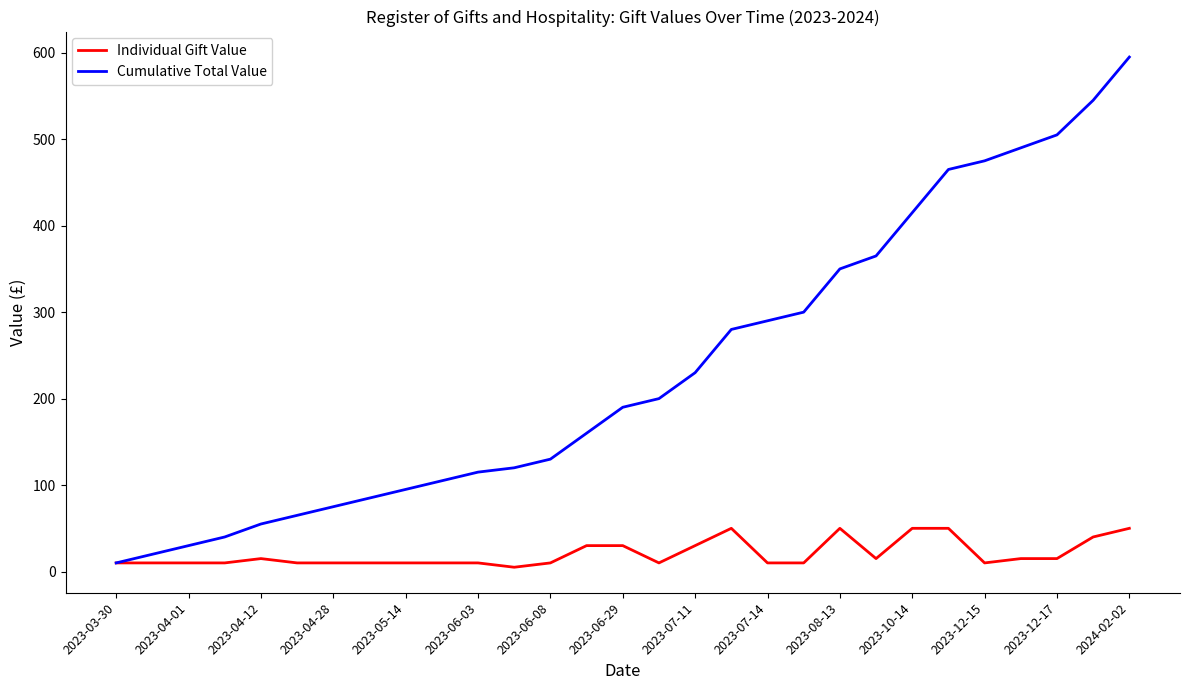

Rank the series by their maximum value, from highest to lowest.

Cumulative Total Value, Individual Gift Value